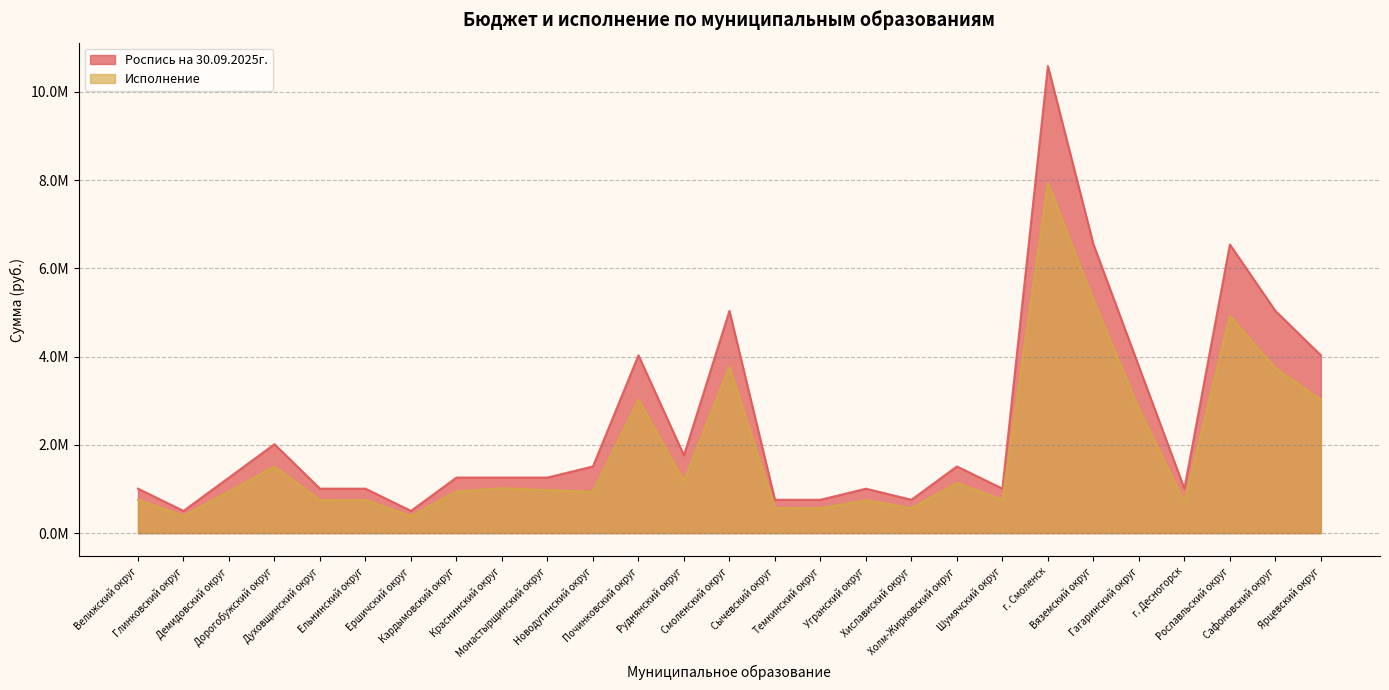

At which label does Исполнение reach its peak?

г. Смоленск